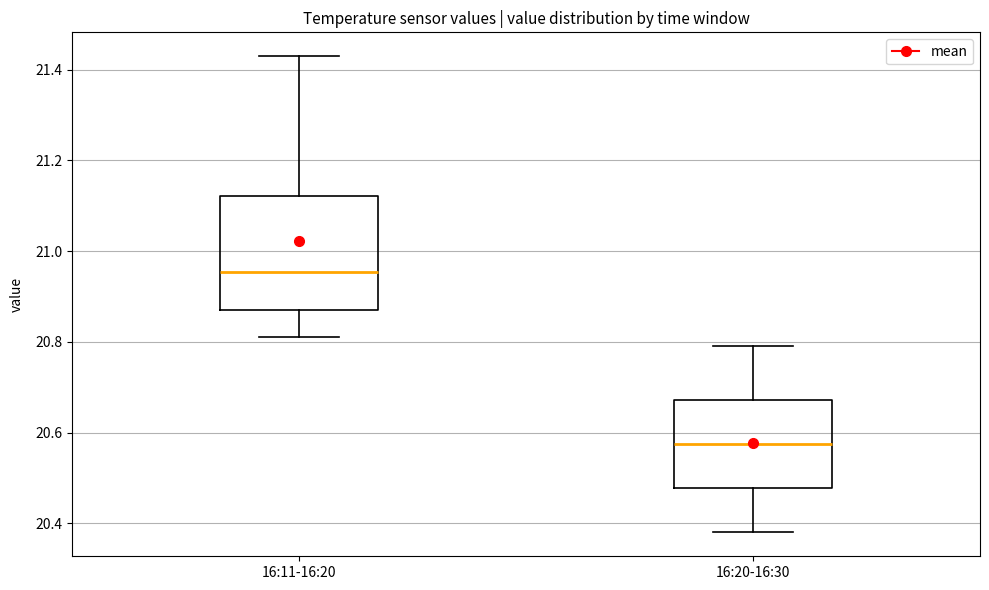

Which box is the tallest, from its lower edge to its upper edge?

16:11-16:20